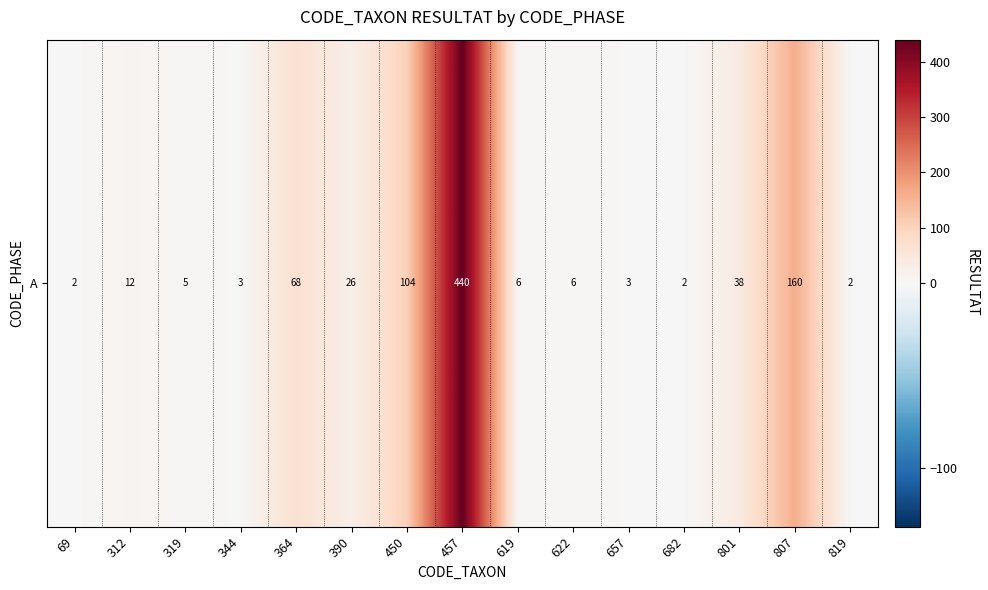

The chart shows a value of 3 at 622. True or false?

False